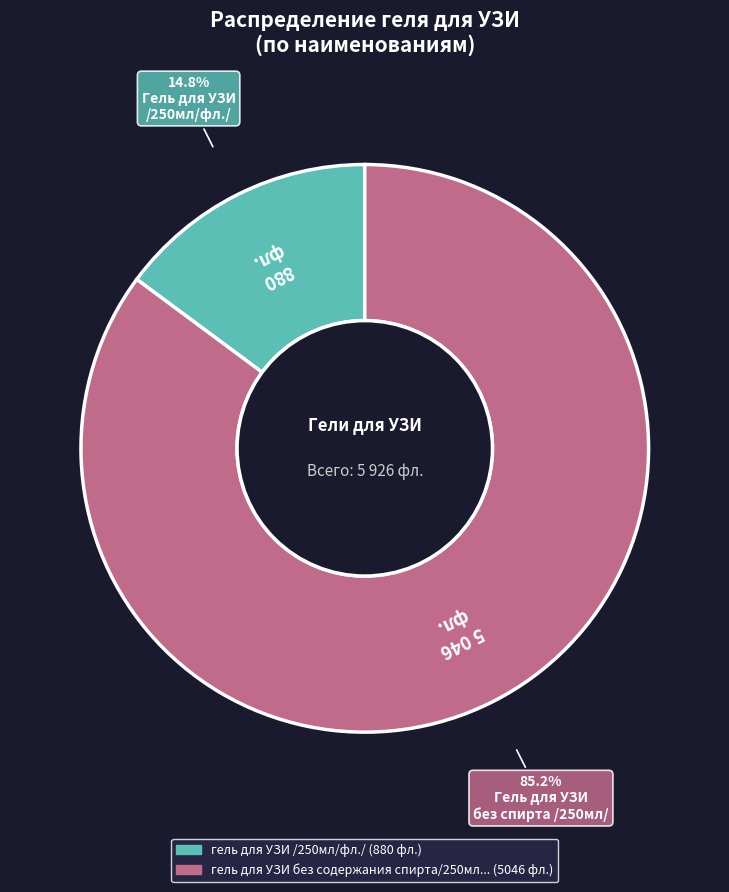

How many slices are in this pie chart?

2